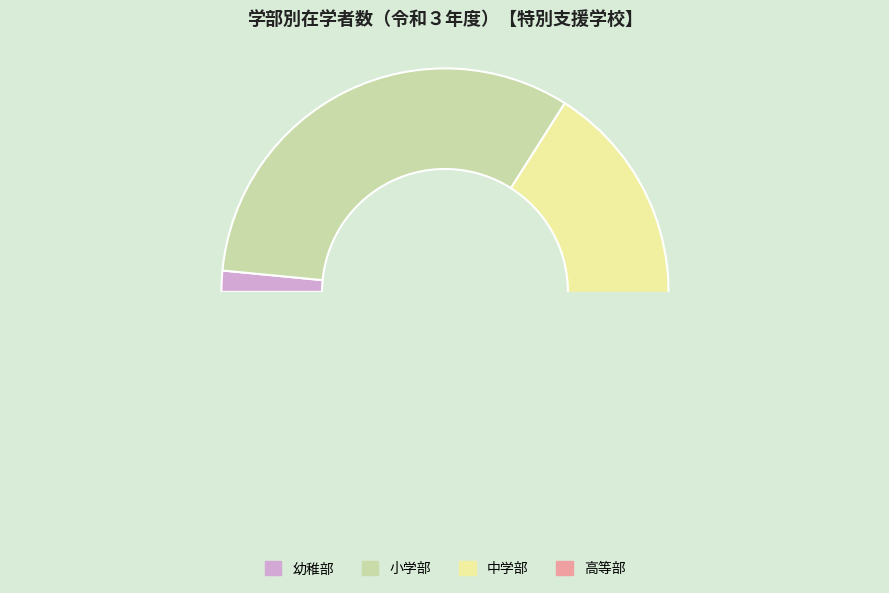

The 令和２年度 slice represents 60% of the pie. True or false?

False